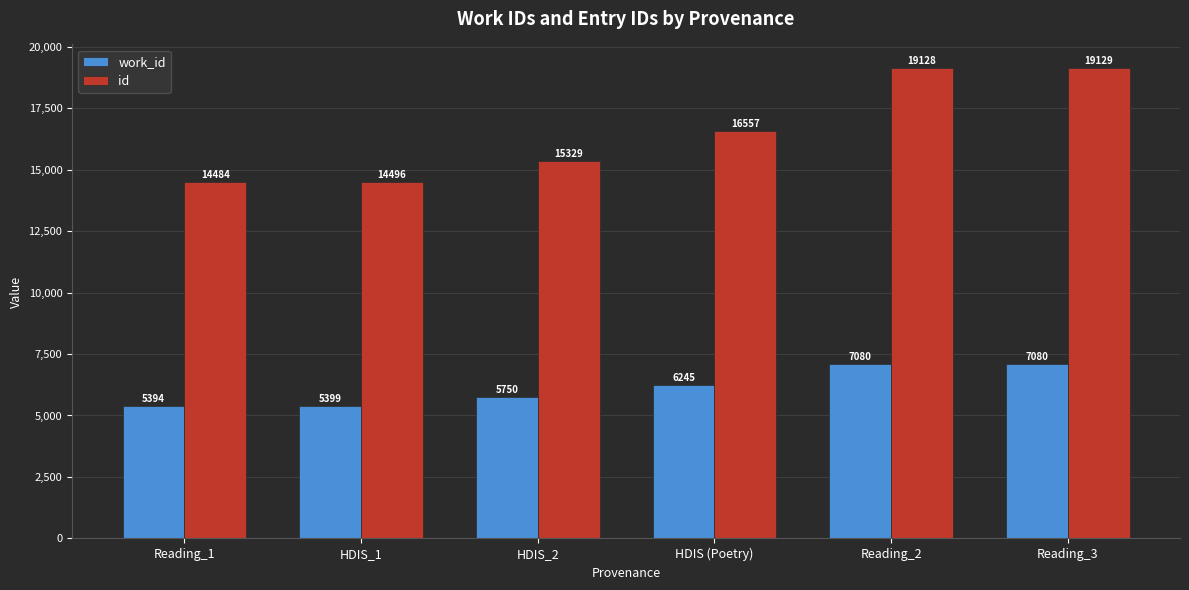

What is the sum of the id values at HDIS_1 and Reading_1?

28980